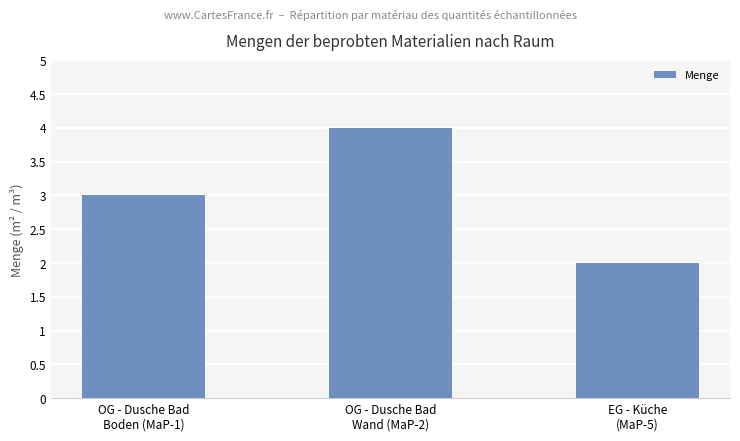

What position from the left is OG - Dusche Bad
Boden (MaP-1)?

1